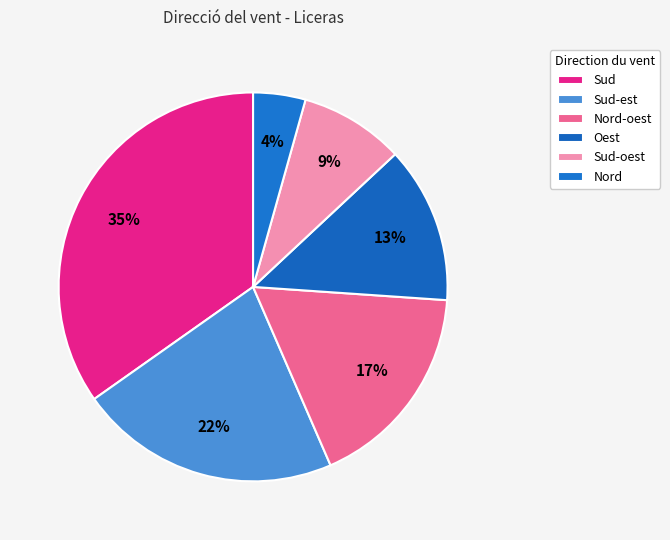

Count the number of slices in the pie.

6